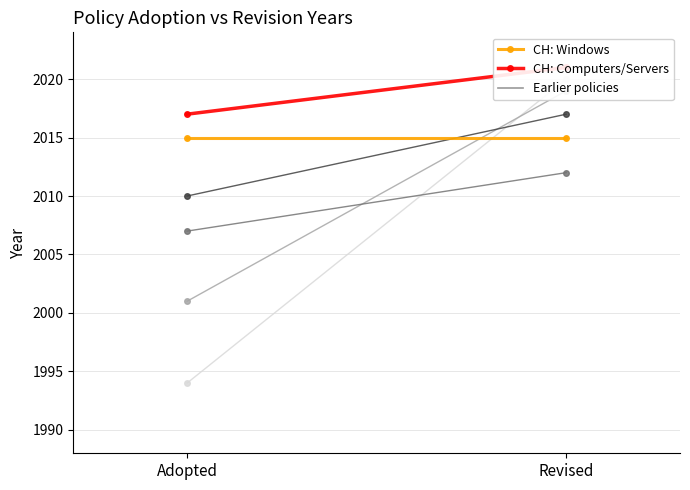

What is the difference between the ENERGY STAR: Computers values at Revised and Adopted?

26